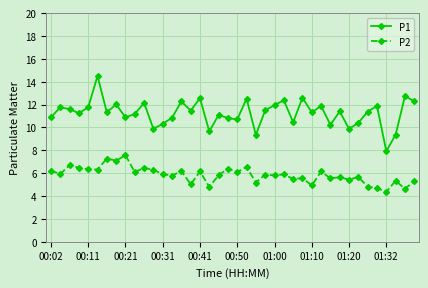

What is the average value of the P2 series?

5.8